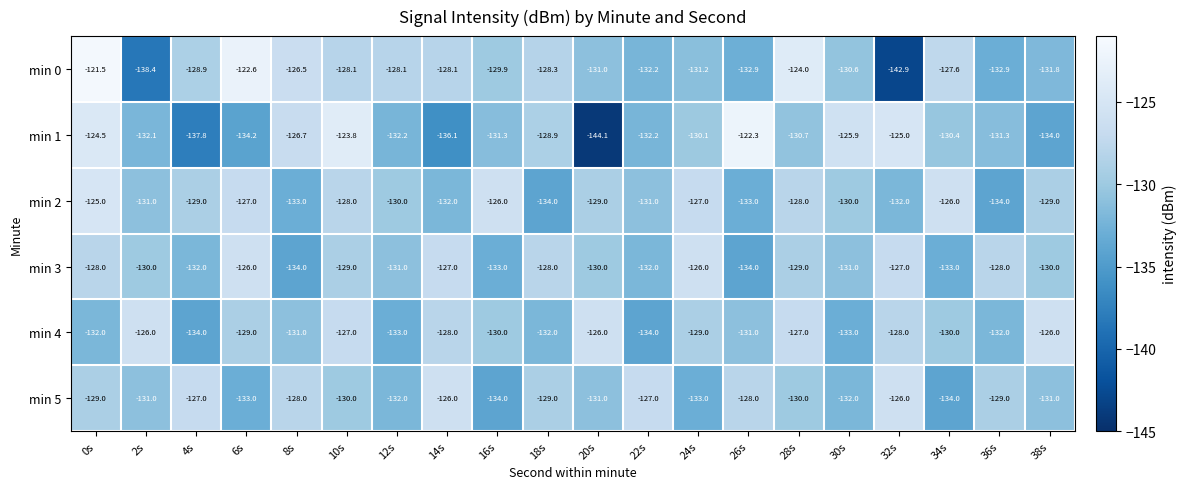

Which series has the largest total across all categories?

min 2